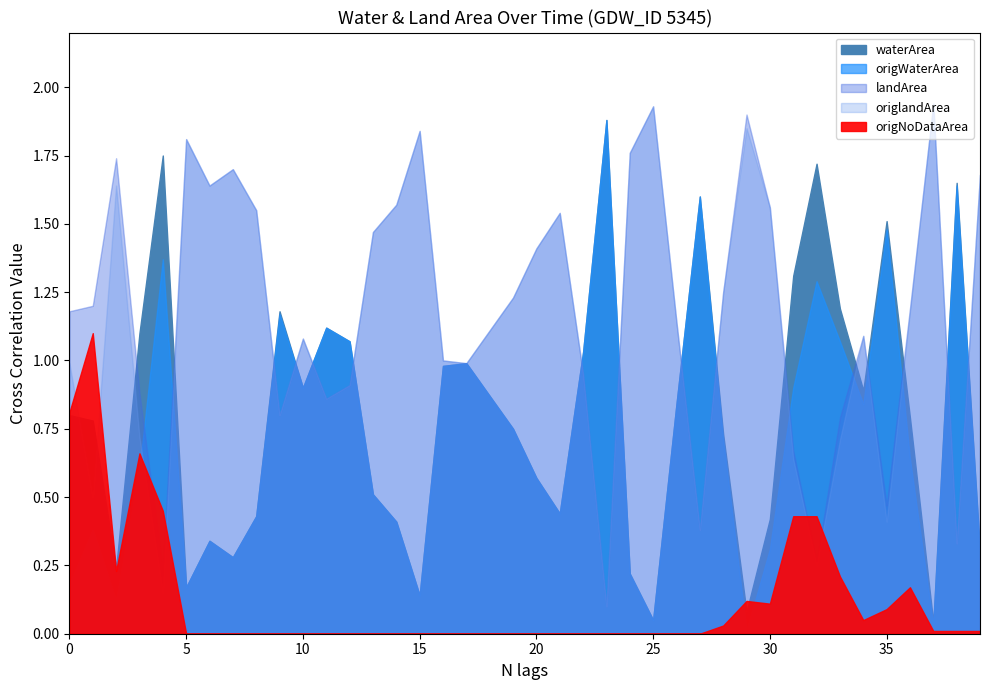

What is the value of the waterArea point at the 5th from the left?

1.8